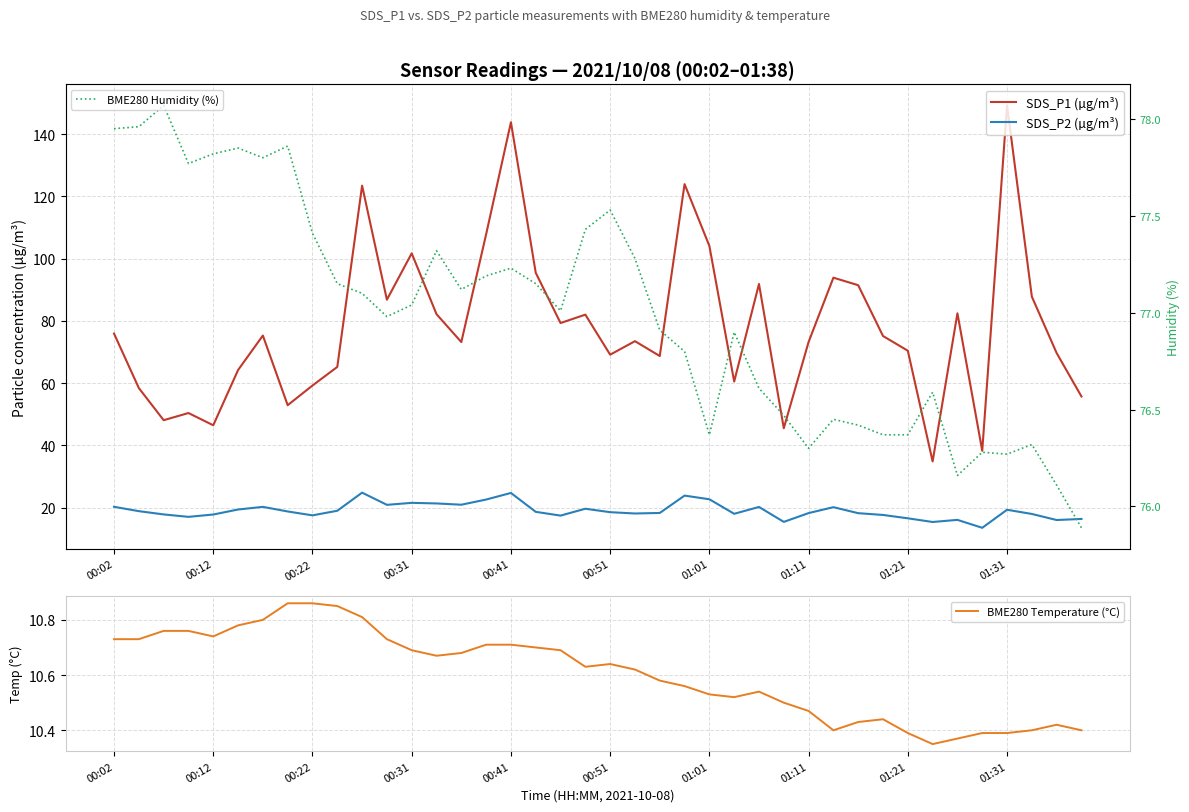

What is the minimum value for BME280 Humidity (%)?

75.9